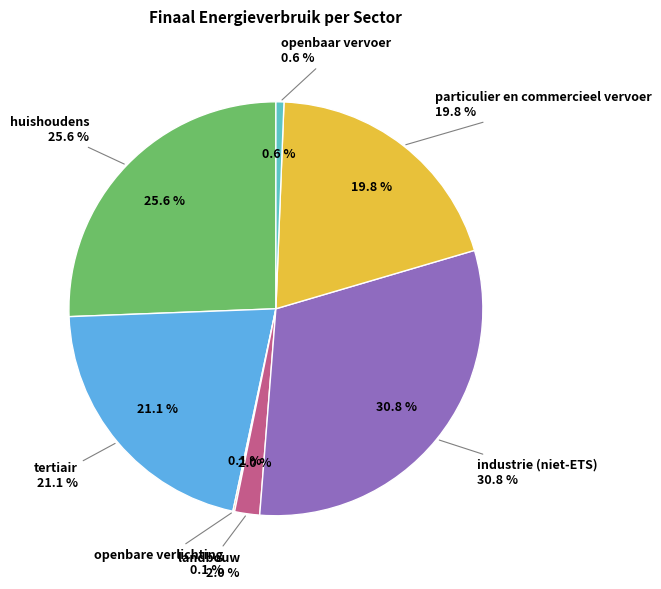

Does huishoudens account for over 50% of the chart?

No